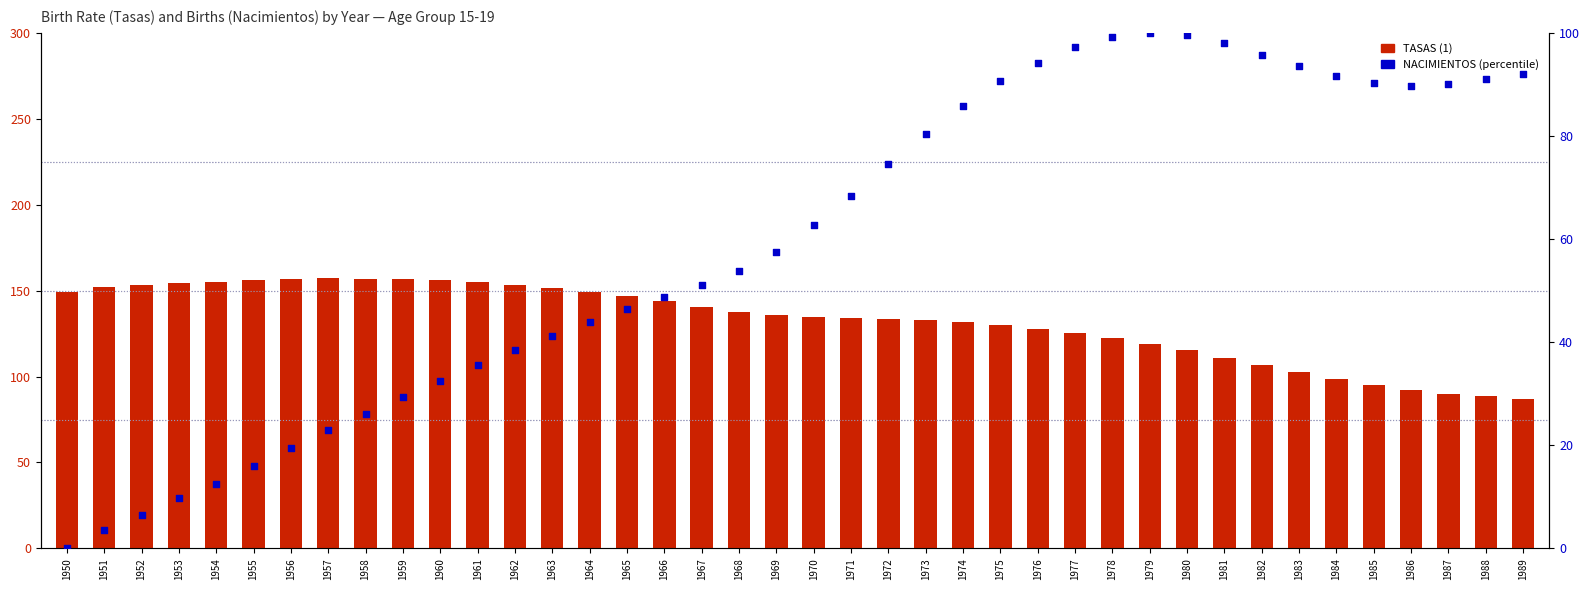

What is the total value across all series at 1972?

207.9